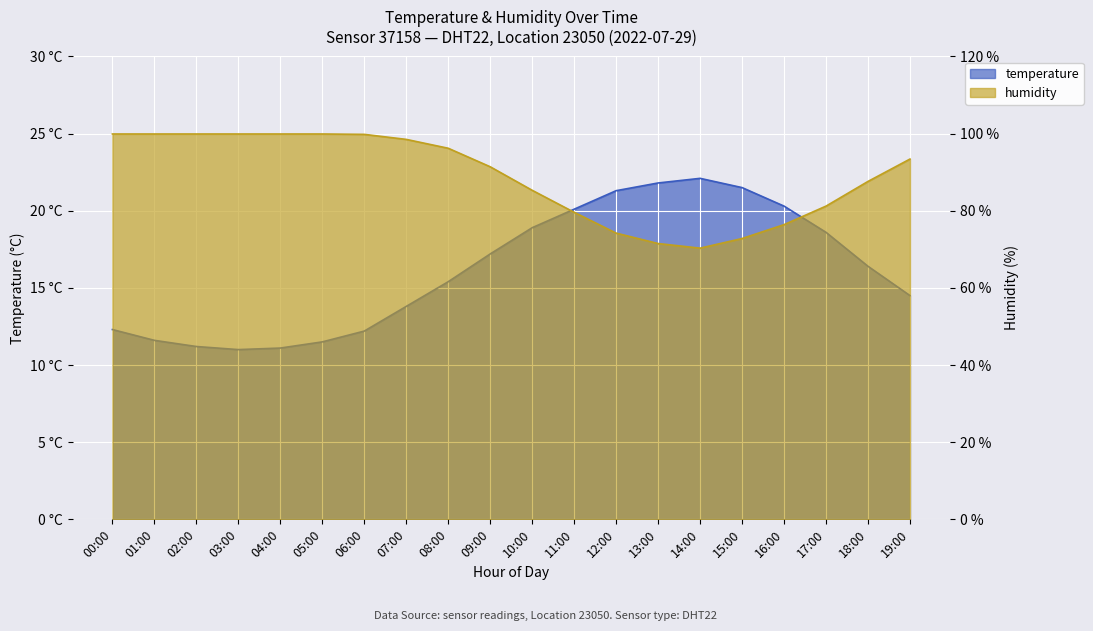

At how many categories does at least one series exceed 29?

20